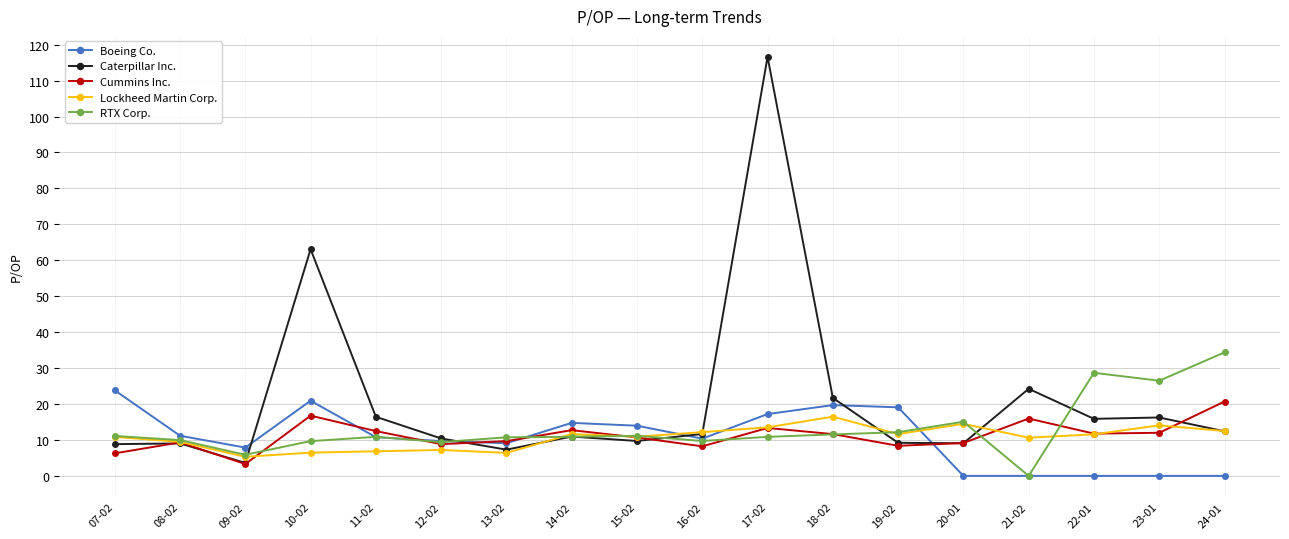

What is the spread (max minus min) of values at 13-02?

4.3